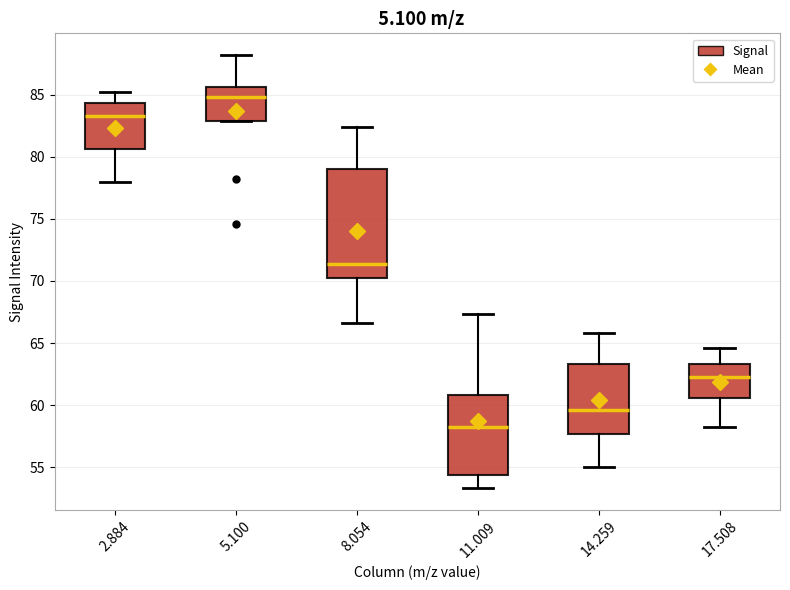

Reading left to right, transcribe this box plot: for each box, give where its median line is, the range the box spans, and where its two whiskers end, as read against the y-axis. The values are not printed on the chart, so give them approximately, as read against the axis.

2.884: median 83.5, box 80.5 to 84.5, whiskers 78.0 to 85.0
5.100: median 85.0, box 83.0 to 85.5, whiskers 83.0 to 88.0
8.054: median 71.5, box 70.0 to 79.0, whiskers 66.5 to 82.5
11.009: median 58.0, box 54.5 to 61.0, whiskers 53.5 to 67.5
14.259: median 59.5, box 57.5 to 63.5, whiskers 55.0 to 66.0
17.508: median 62.5, box 60.5 to 63.5, whiskers 58.0 to 64.5